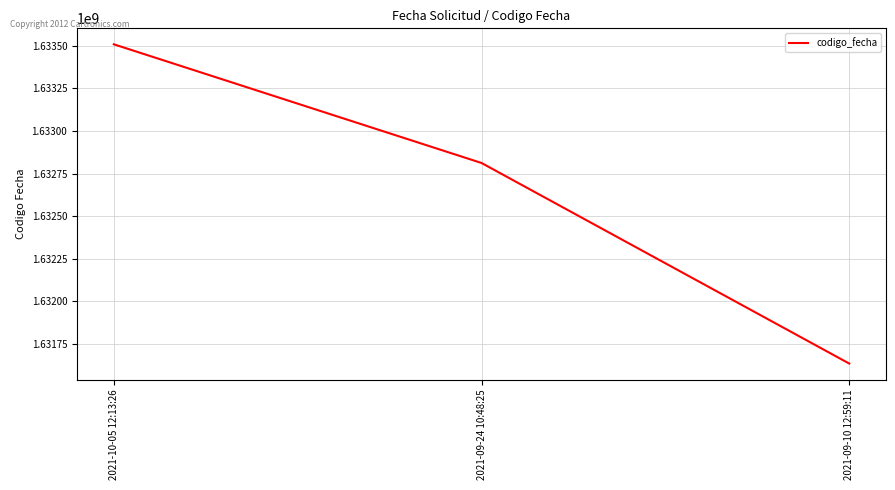

How many lines are shown in the chart?

1